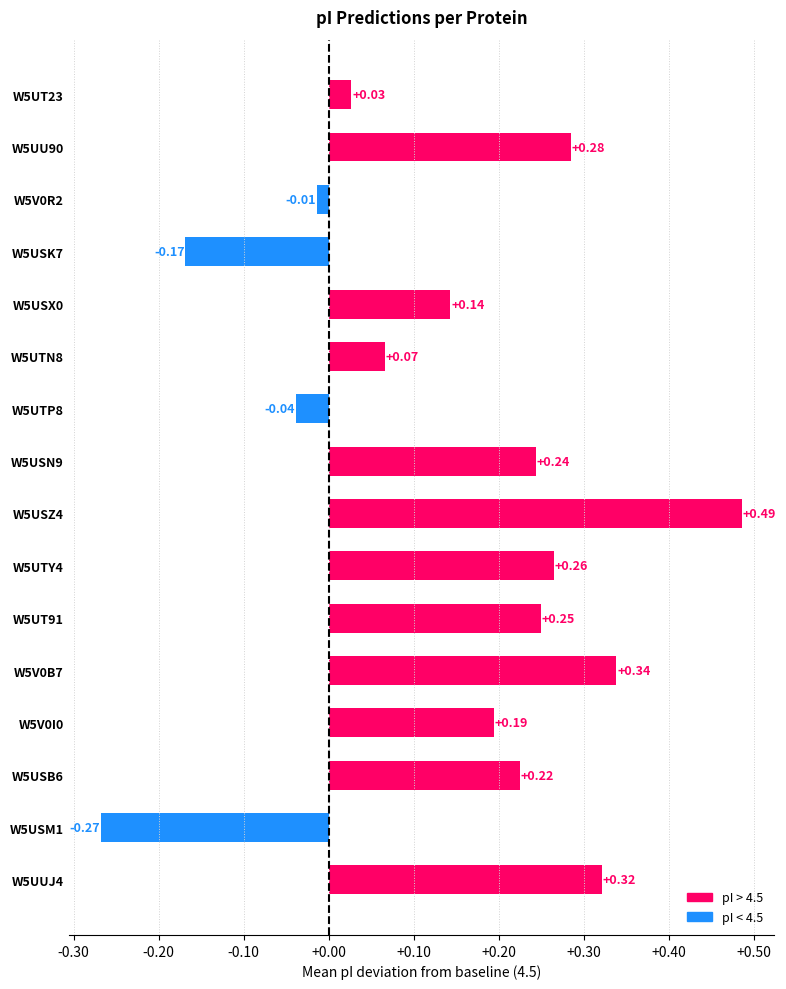

Which category has the highest value across all series?

W5USZ4